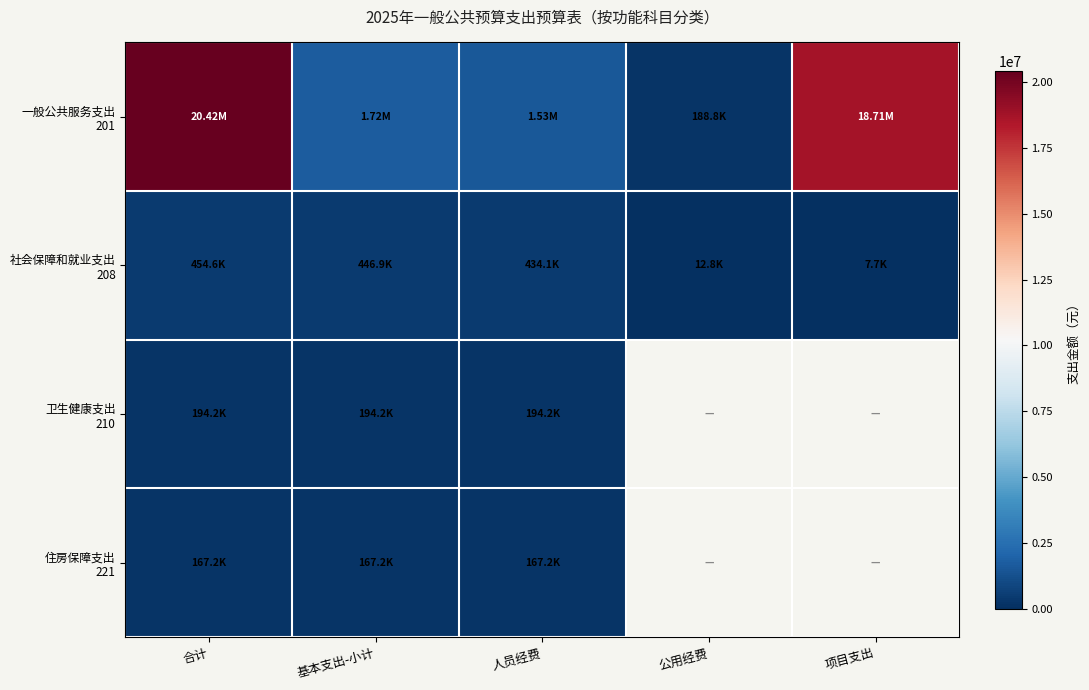

Which series changed the most between 合计 and 公用经费?

一般公共服务支出 201